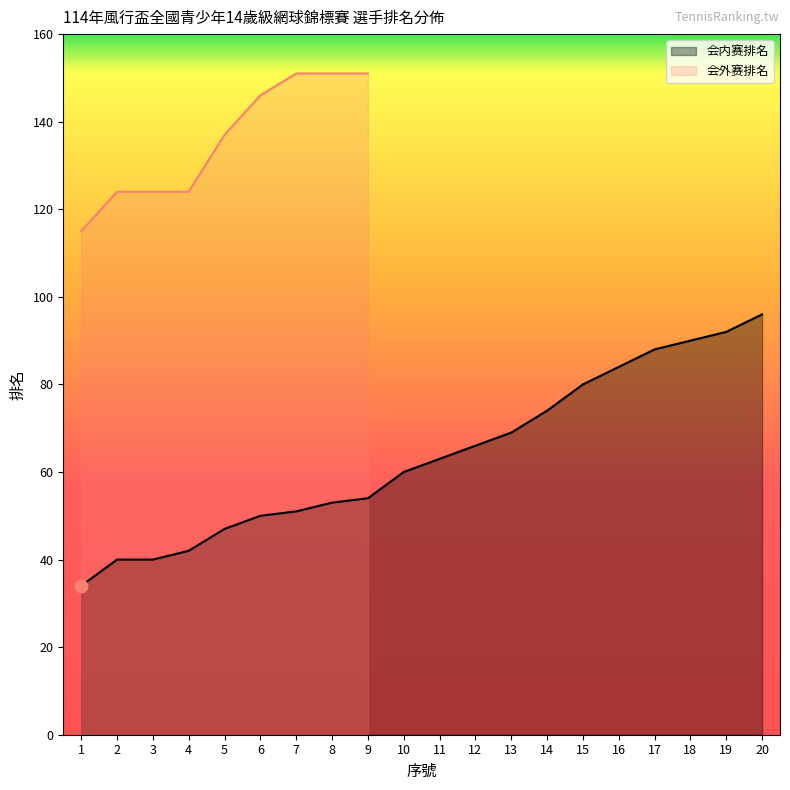

What is the change in value from 1 to 20?

+62